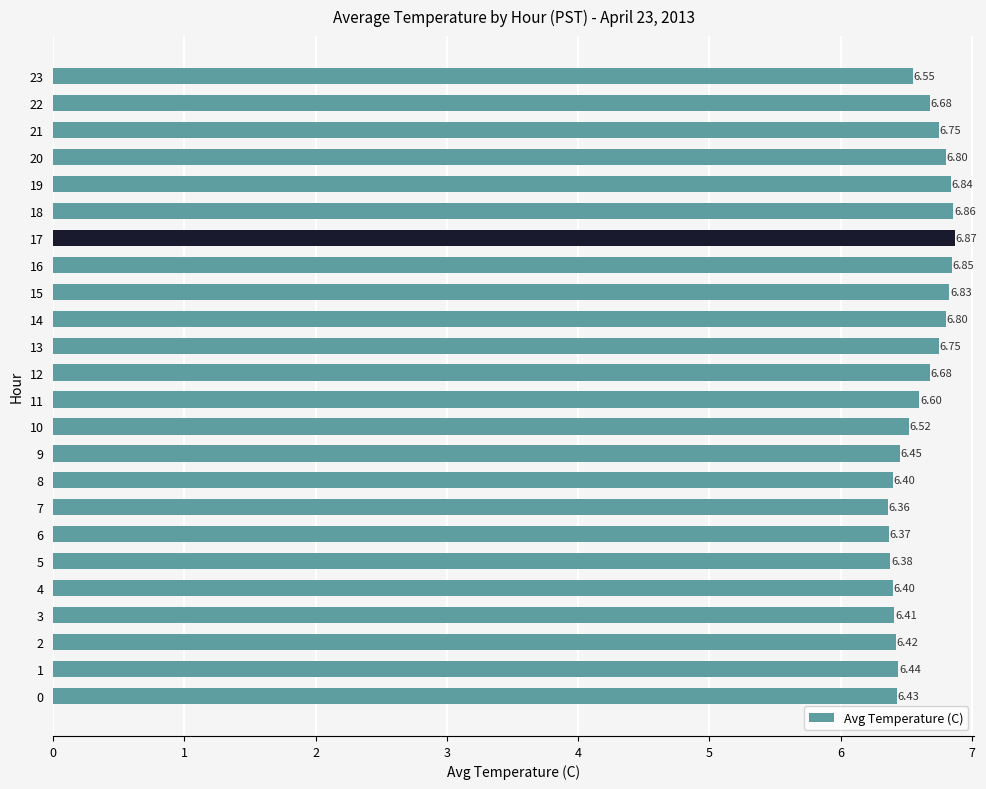

At which category does the chart reach its minimum across all series?

7